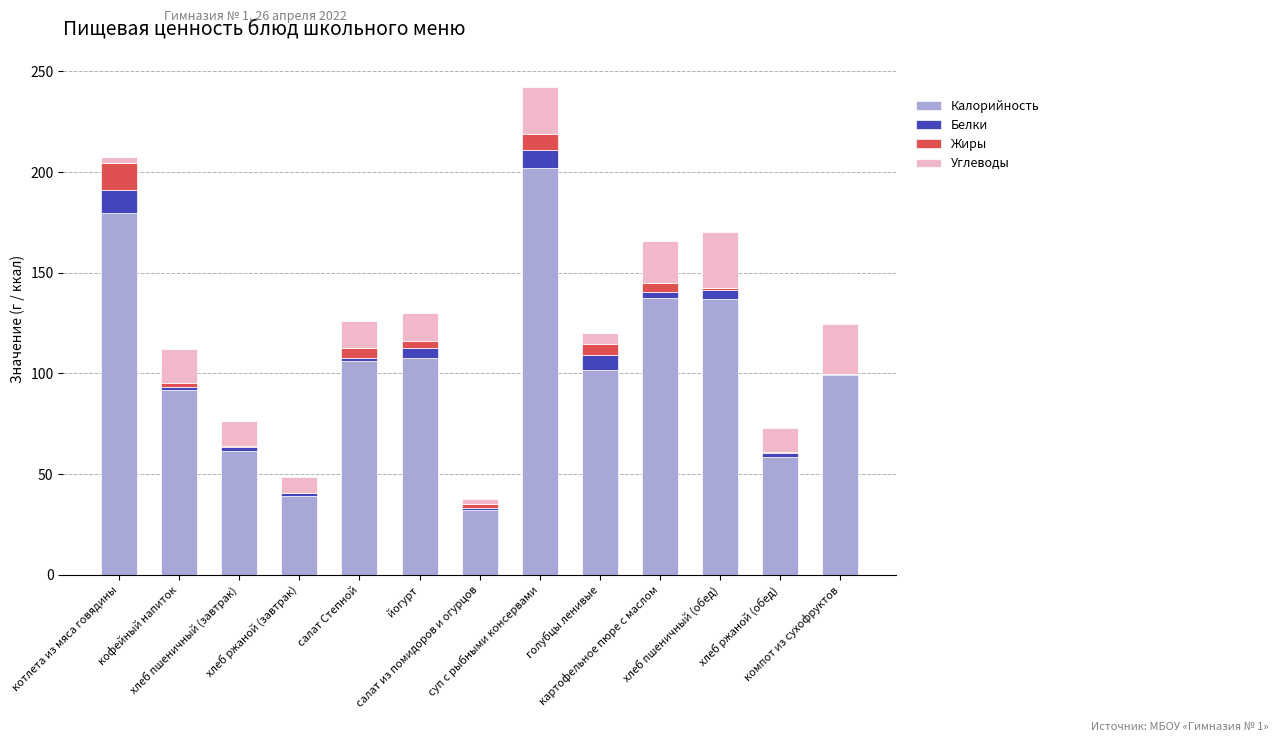

Read the Калорийность value at хлеб пшеничный (завтрак).

61.3